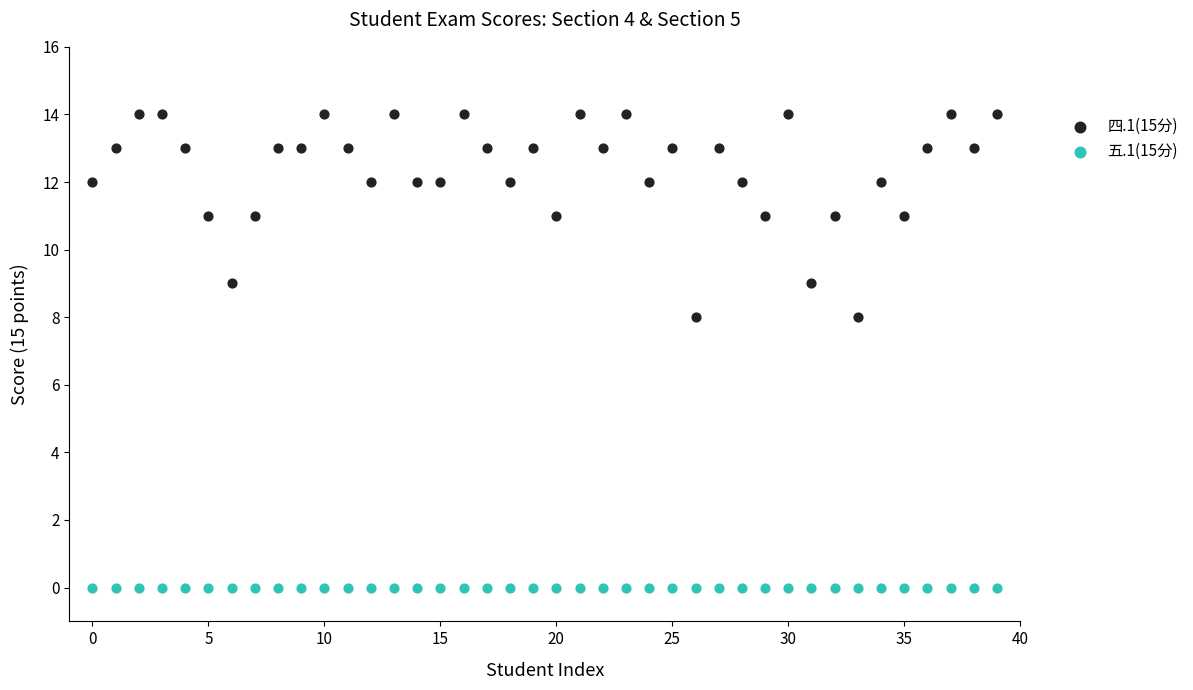

Which series contains the lowest Y value?

五.1(15分)